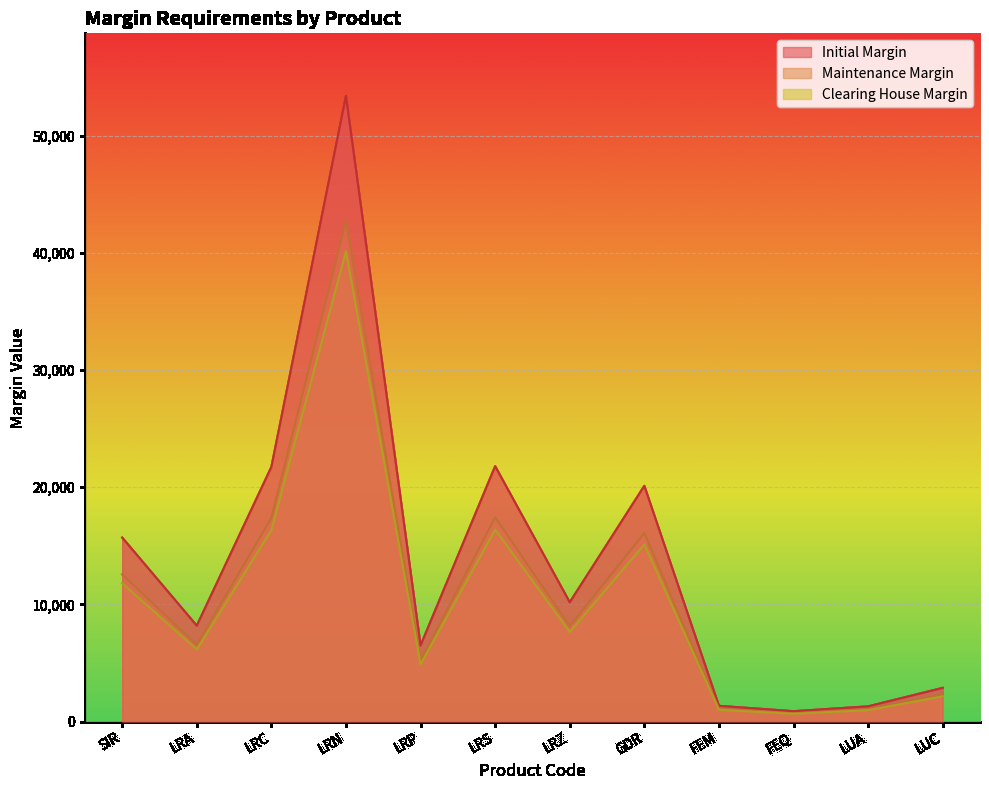

At which category is the sum across all series the highest?

LRN